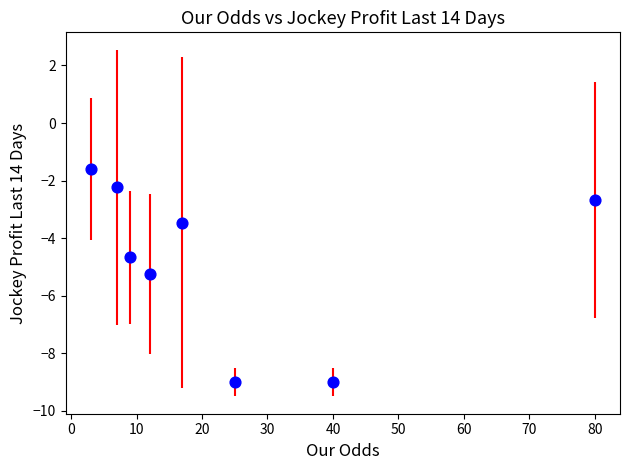

What is the average X value?

24.1